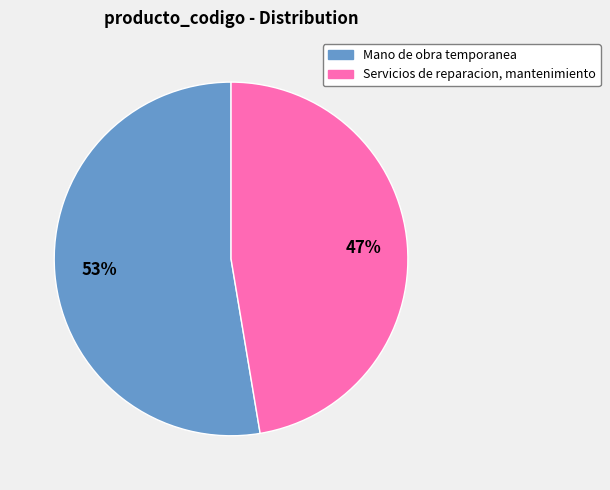

Do Servicios de reparacion, mantenimiento and Mano de obra temporanea together represent more than half of the pie?

Yes